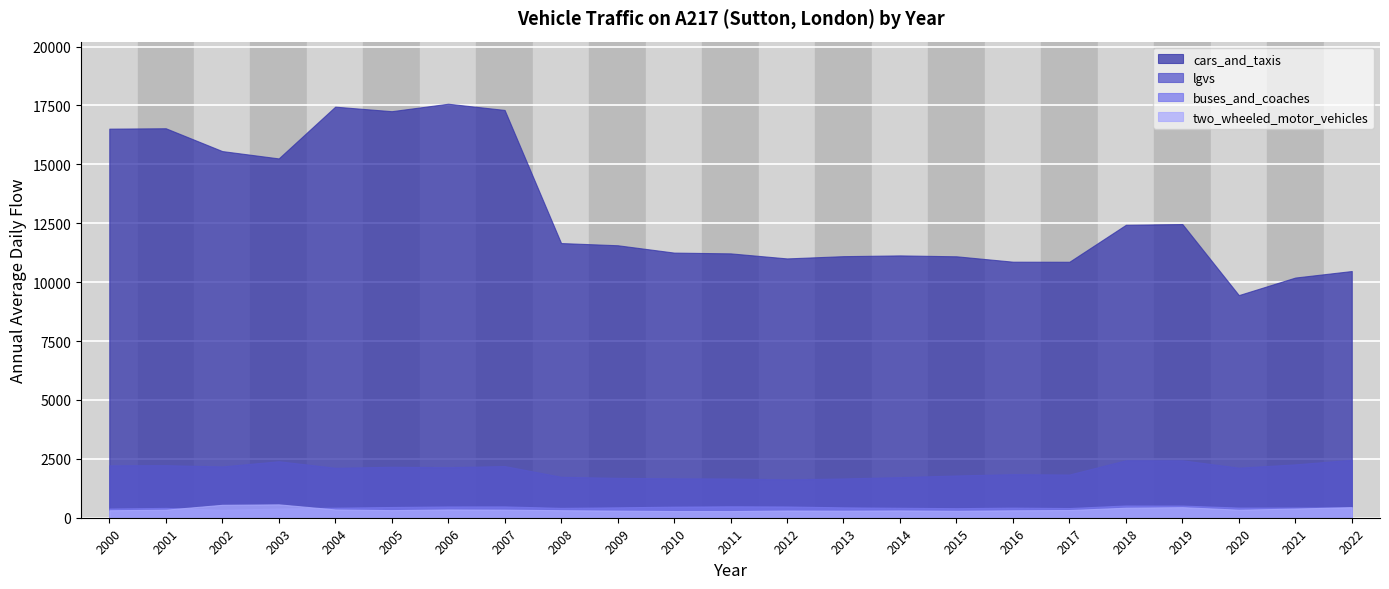

At which label is cars_and_taxis closest to 13511?

2019